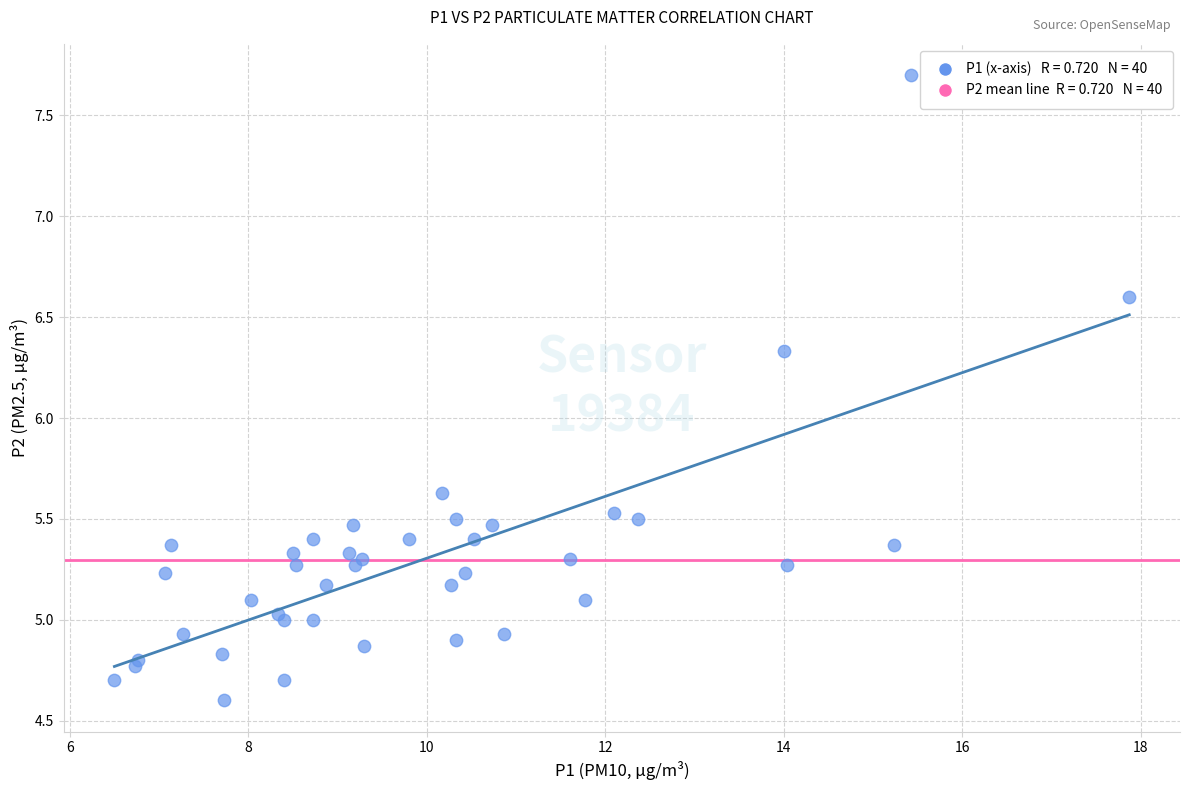

What Y value in the scatter plot is closest to 6?

6.3